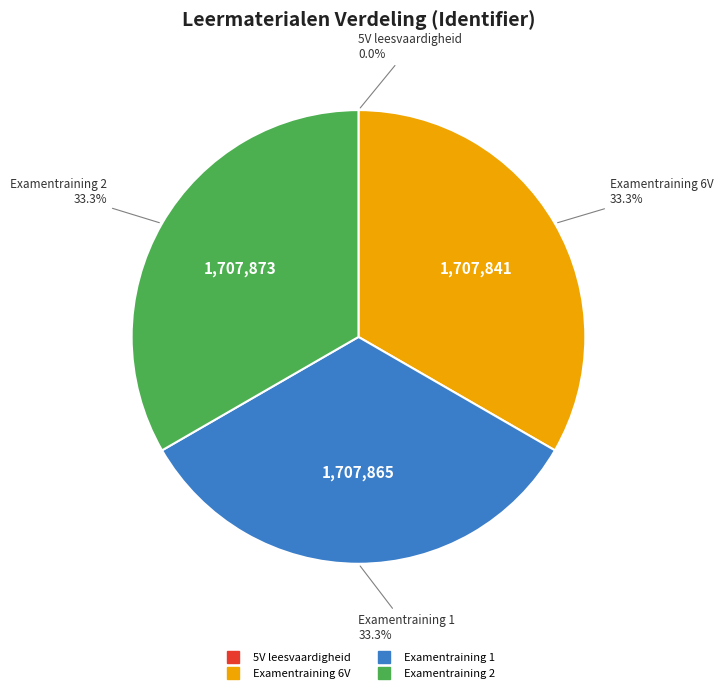

Is there any slice that represents more than half of the pie?

No